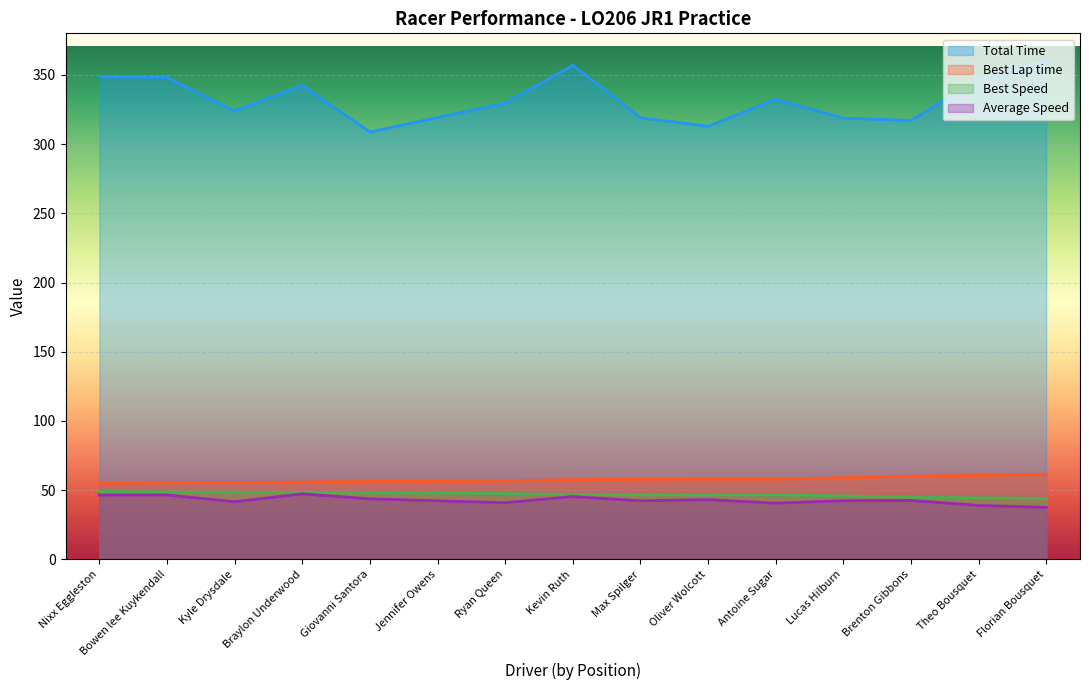

Which series has the widest spread of values?

Total Time